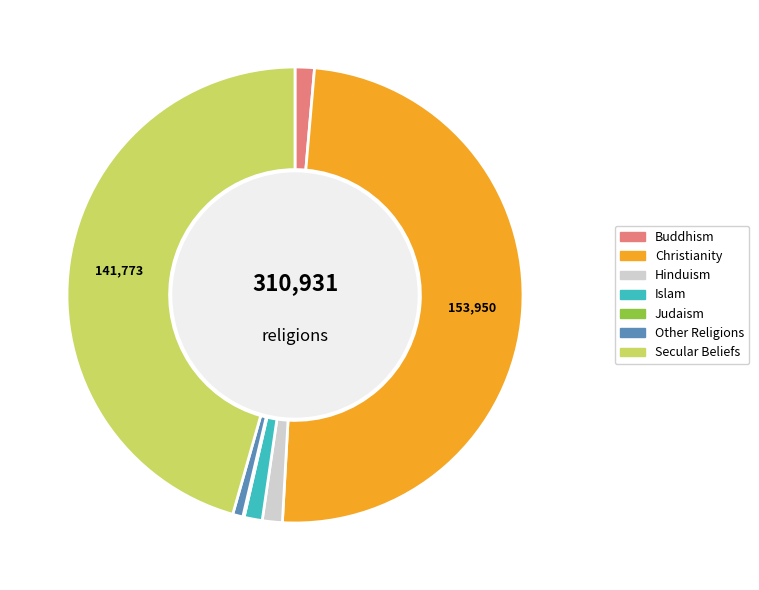

True or false: Other Religions accounts for 6% of the total.

False